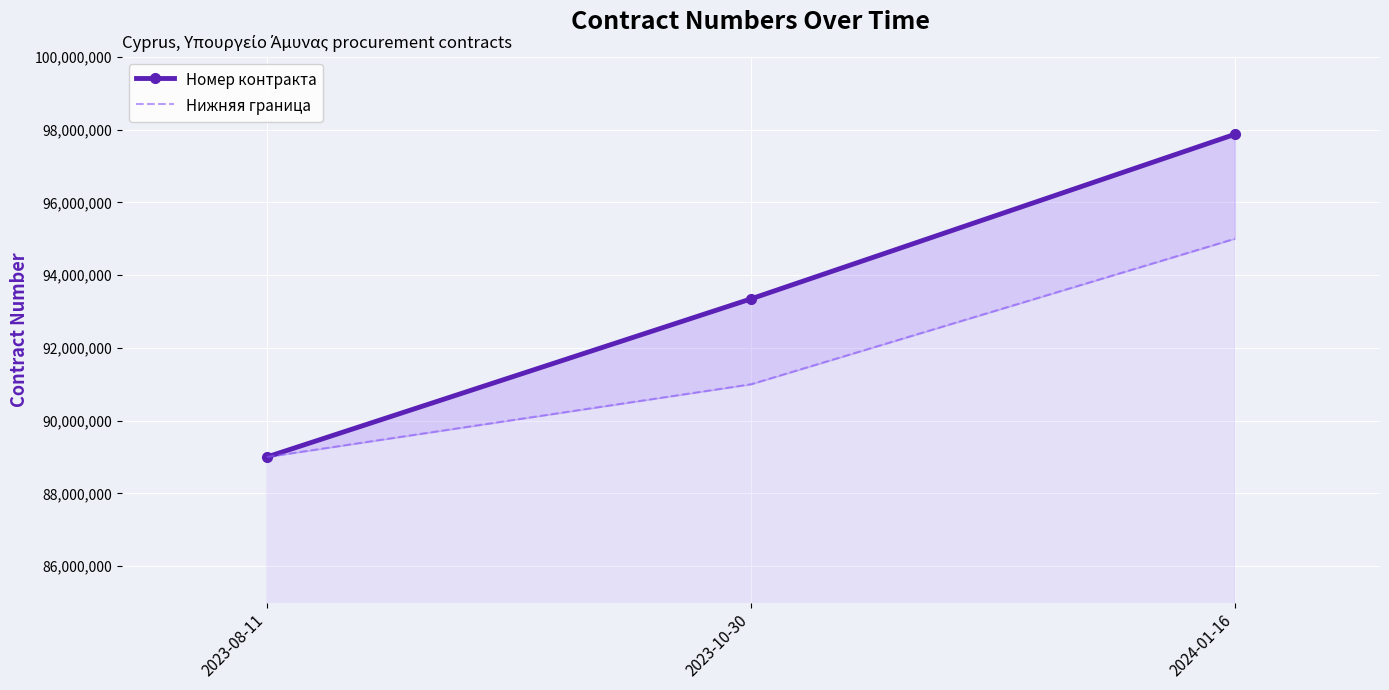

Is it true that Нижняя граница equals 91000000 at 2023-10-30?

True